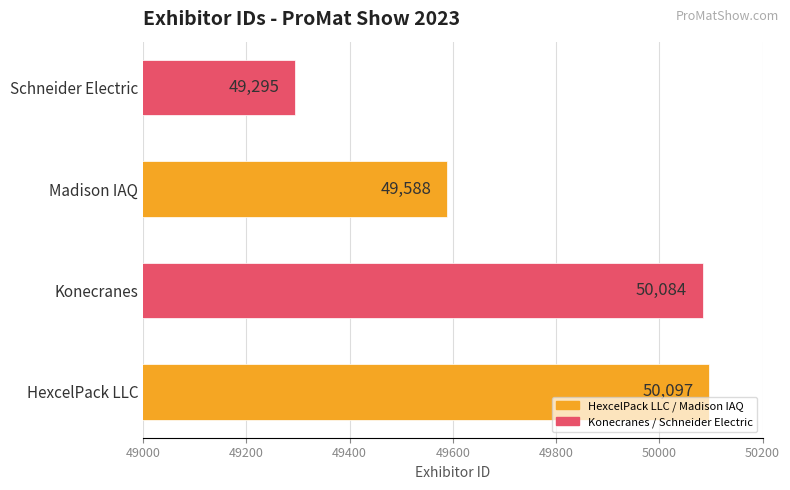

Rank the categories by value from lowest to highest.

Schneider Electric, Madison IAQ, Konecranes, HexcelPack LLC